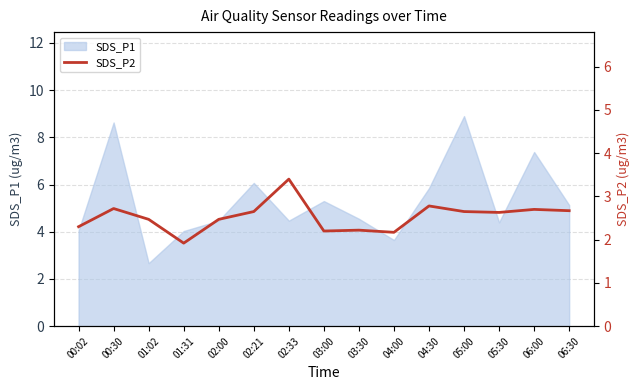

How many data points are less than 2?

1